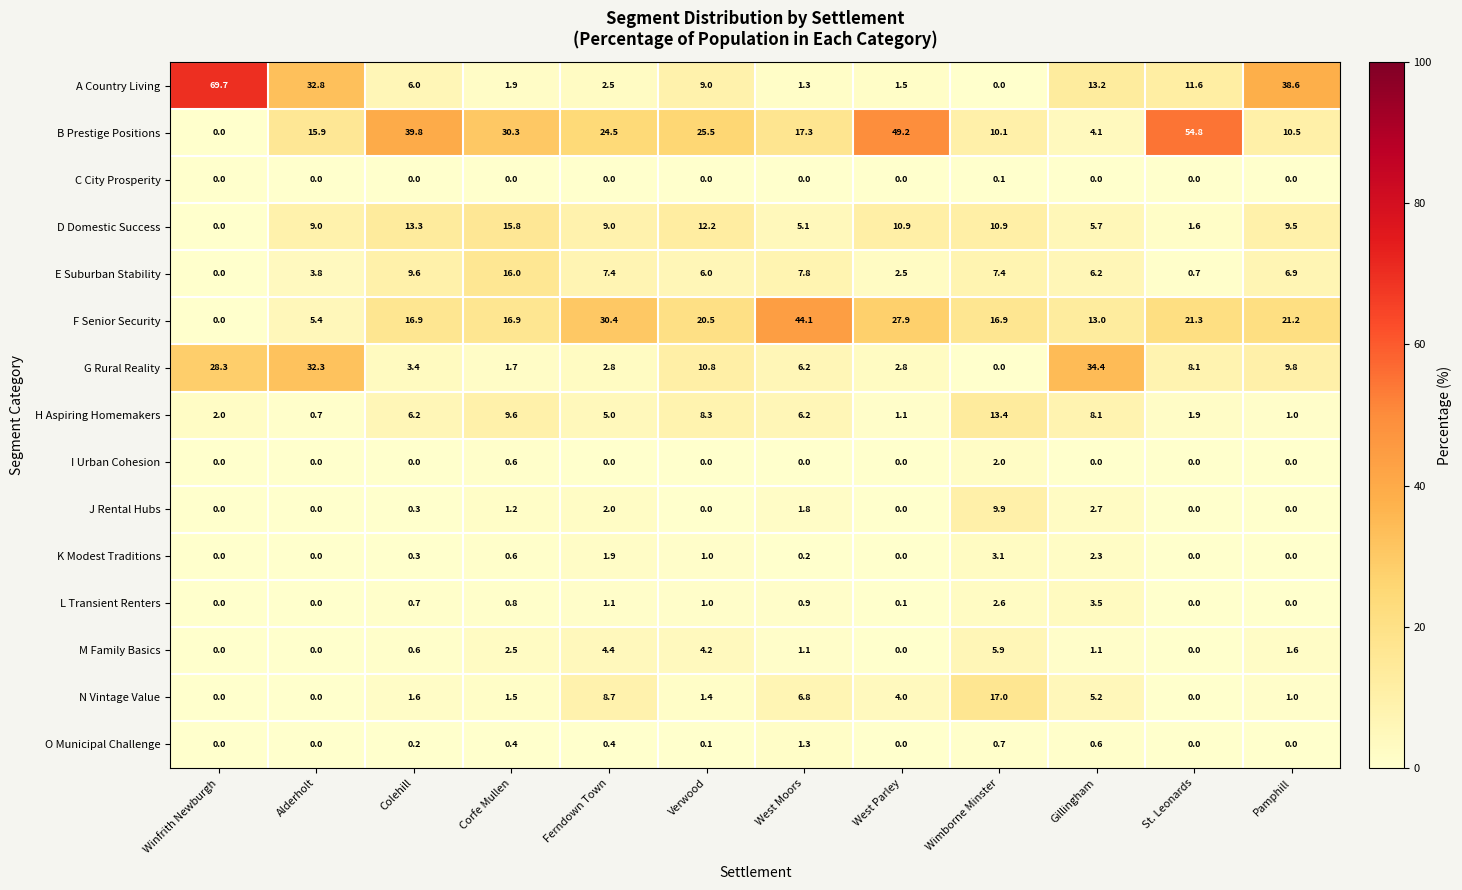

List the series in order of their peak value, lowest first.

C City Prosperity, O Municipal Challenge, I Urban Cohesion, K Modest Traditions, L Transient Renters, M Family Basics, J Rental Hubs, H Aspiring Homemakers, D Domestic Success, E Suburban Stability, N Vintage Value, G Rural Reality, F Senior Security, B Prestige Positions, A Country Living